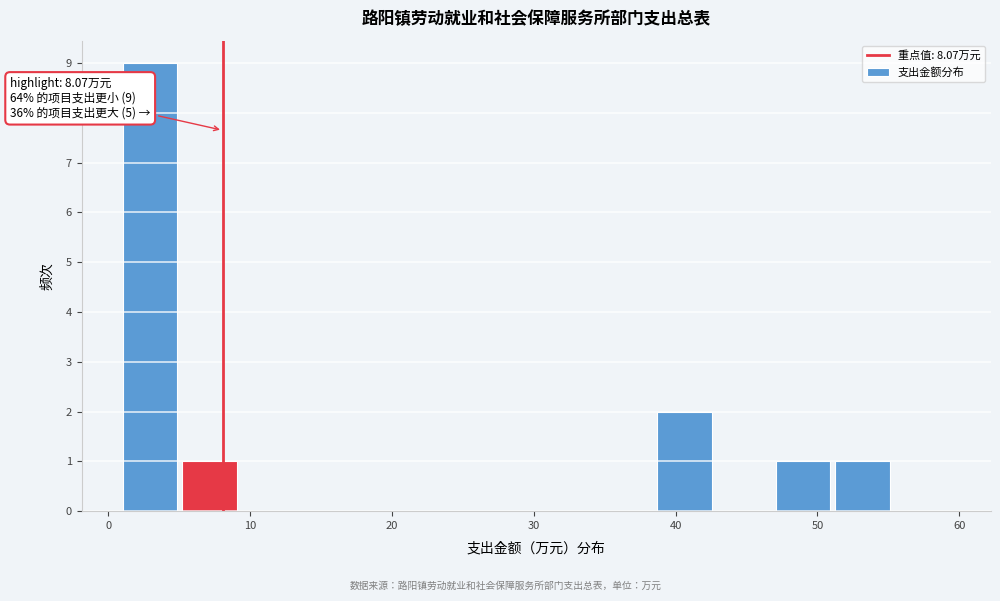

Over which range of the x-axis is the bar tallest?

1 to 5